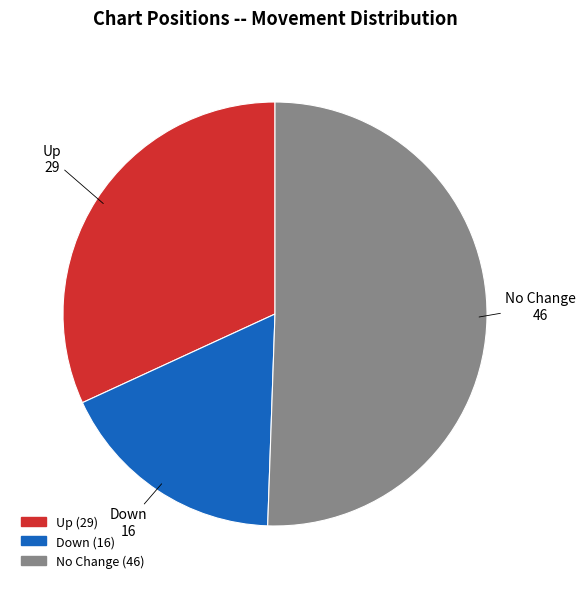

Is there any slice that represents more than half of the pie?

Yes